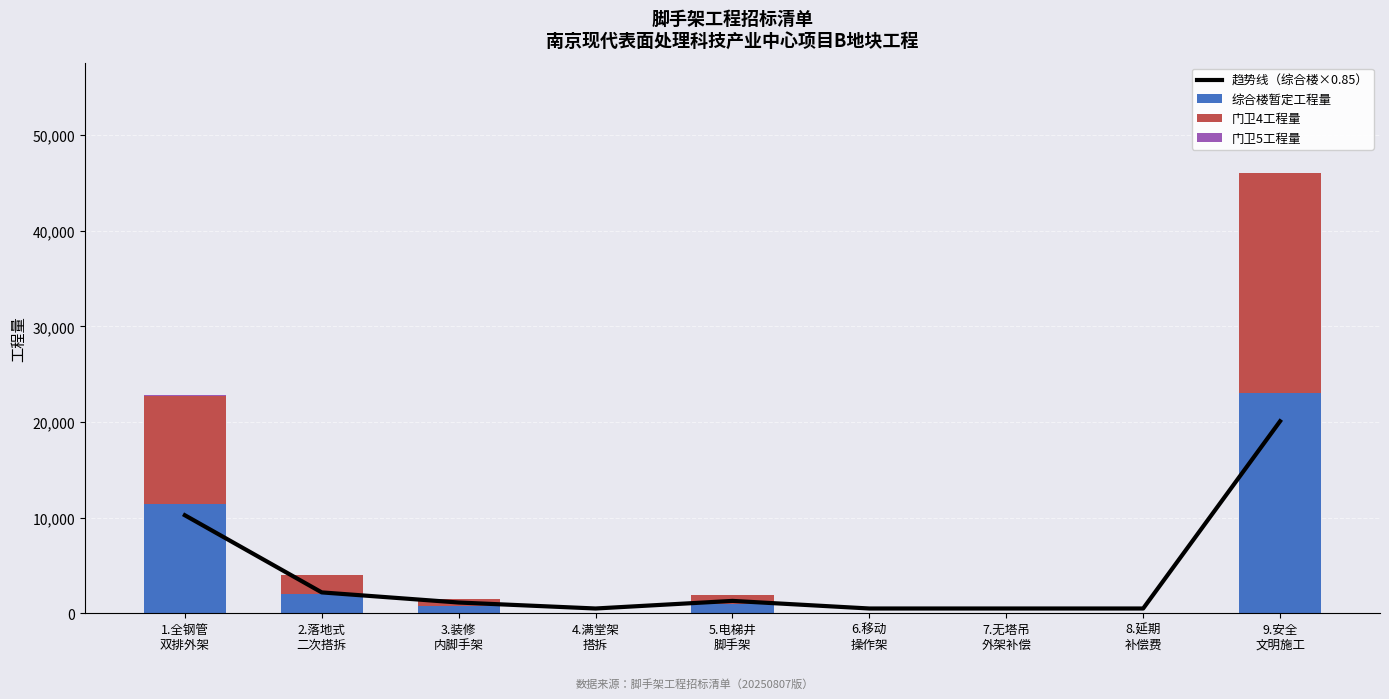

The 门卫5工程量 series shows 0.0 at 7.无塔吊
外架补偿. True or false?

True